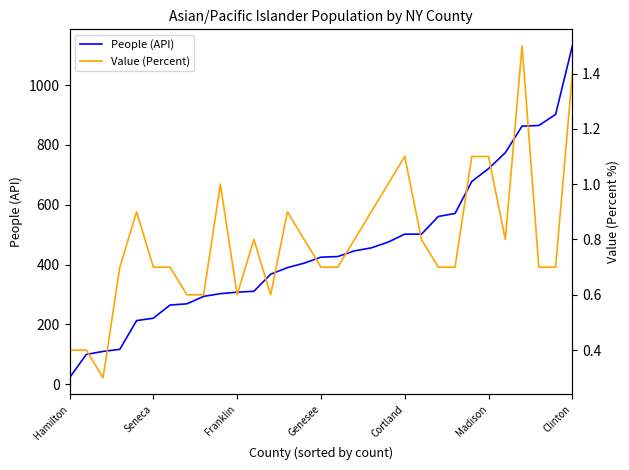

At how many categories does at least one series exceed 873?

2